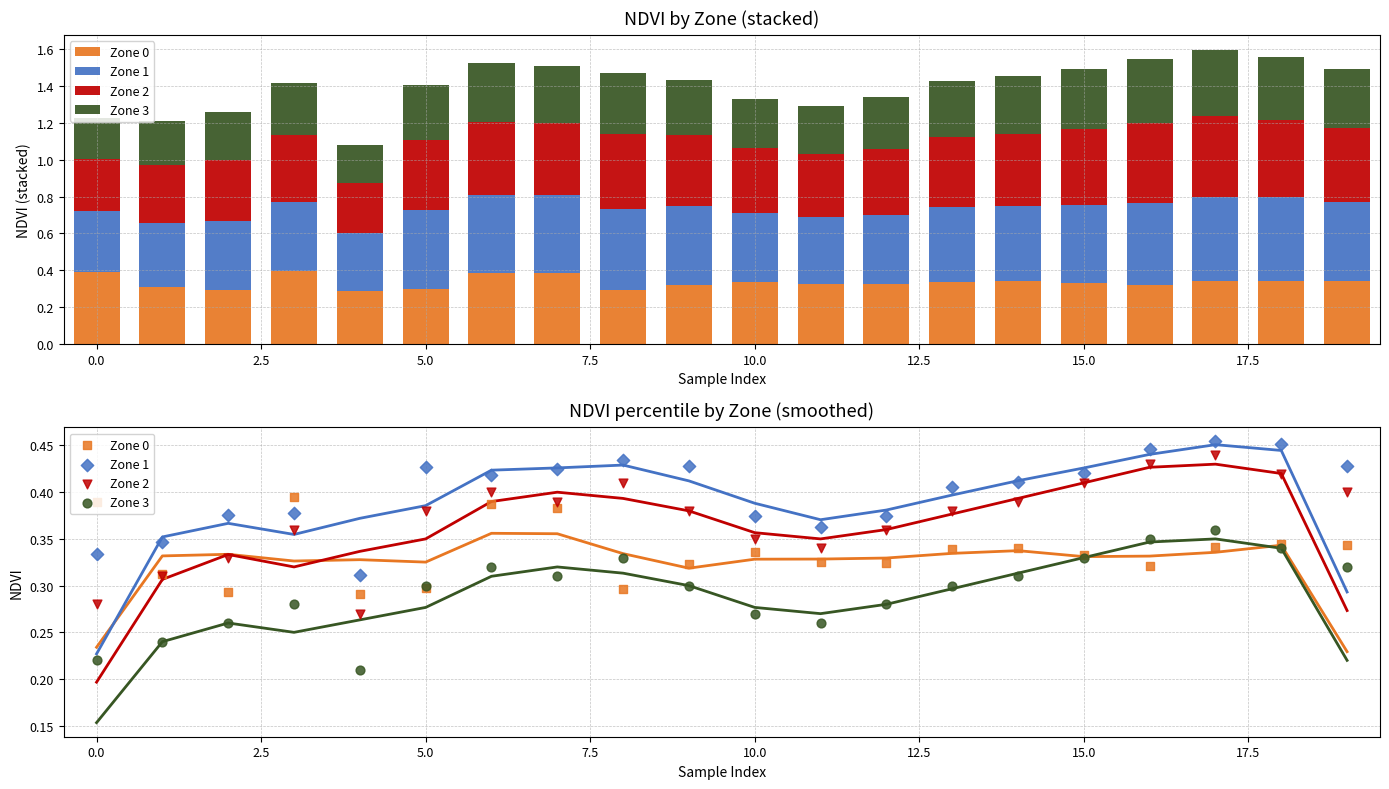

What is the total value across all series at 17.5?

1.5